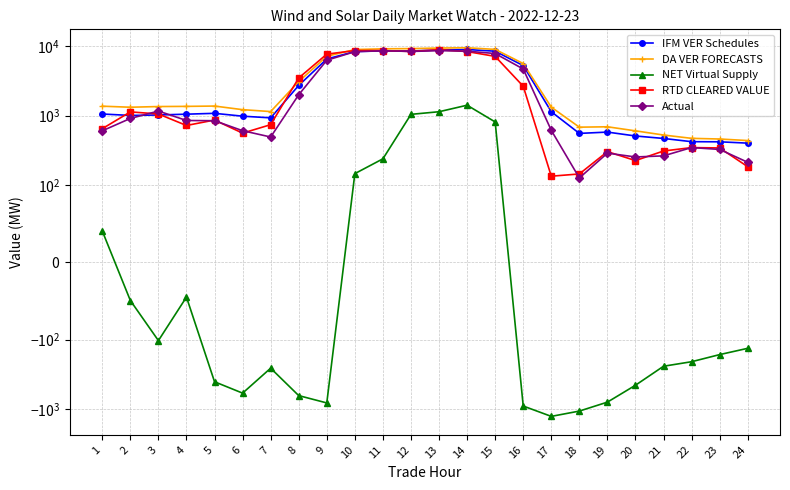

What are all the series names shown in the legend?

IFM VER Schedules, DA VER FORECASTS, NET Virtual Supply, RTD CLEARED VALUE, Actual